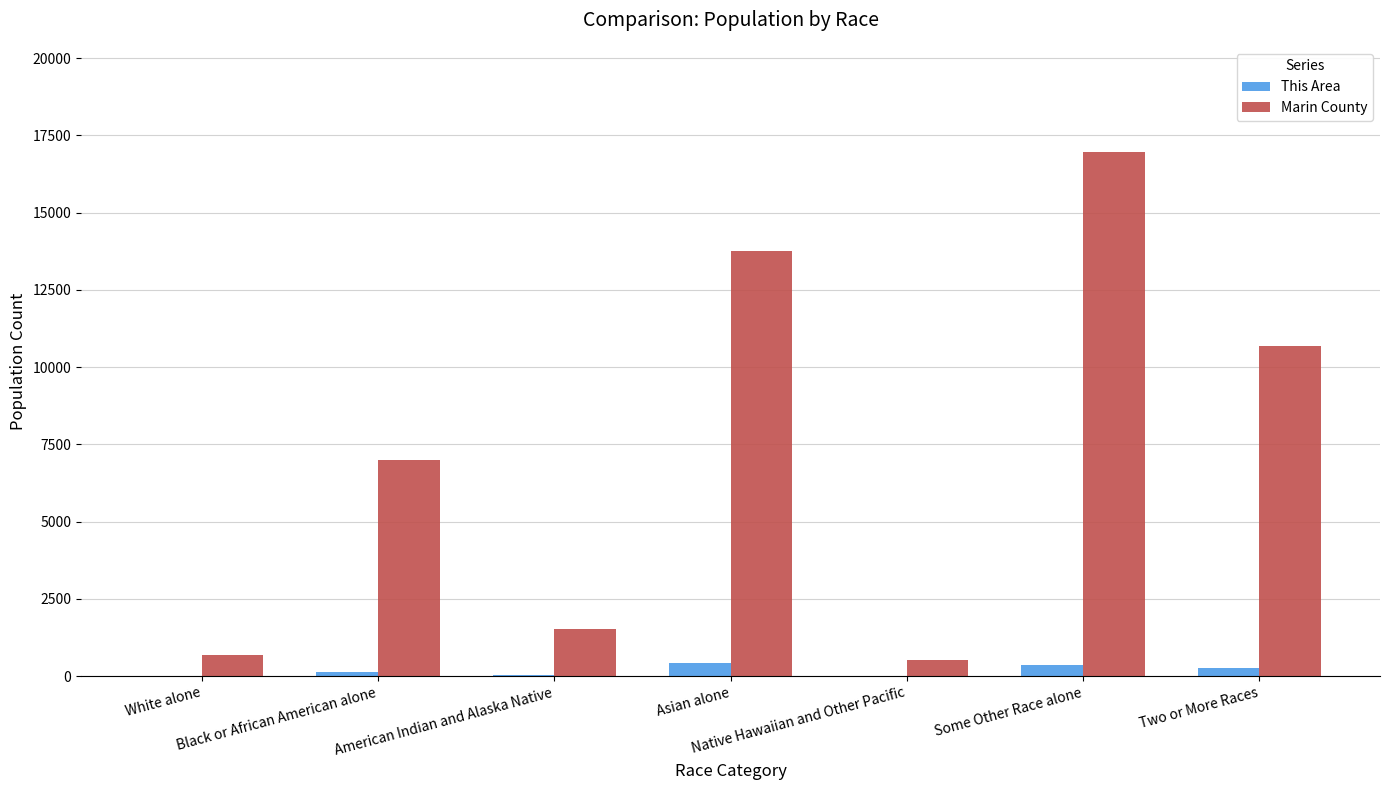

How many data points does each series have?

7